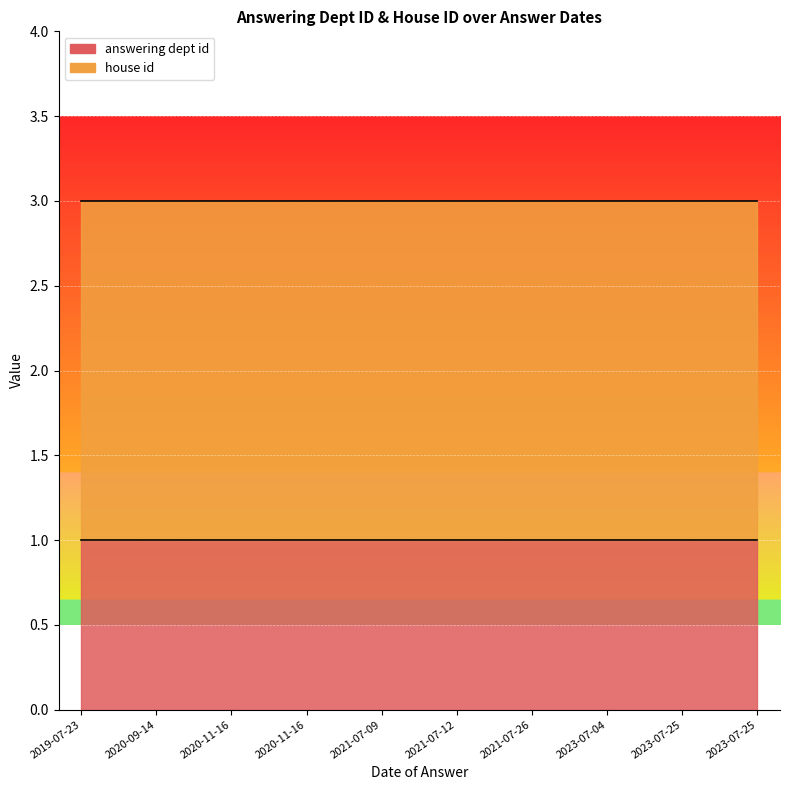

Between 2023-07-04 and 2023-07-25, which is larger?

2023-07-04